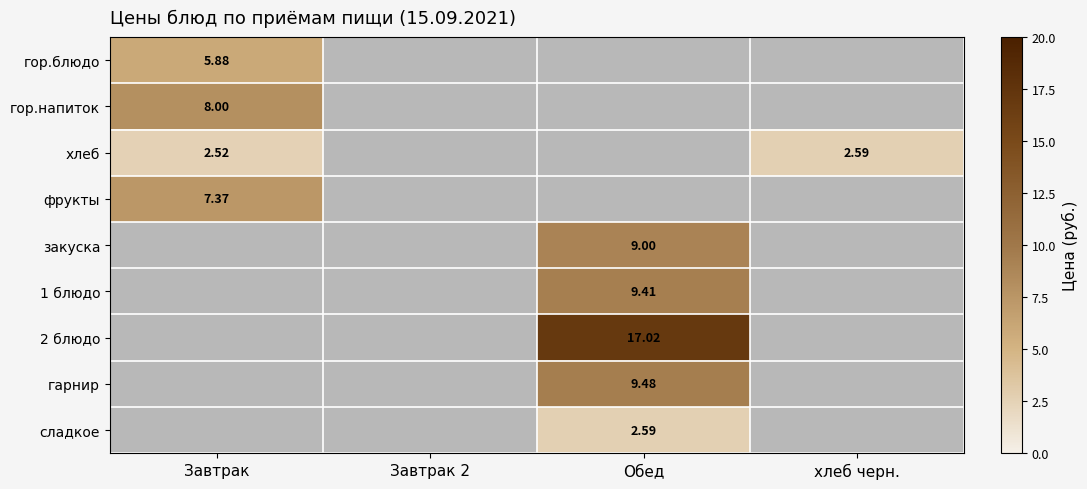

Which category has the lowest value across all series?

Завтрак